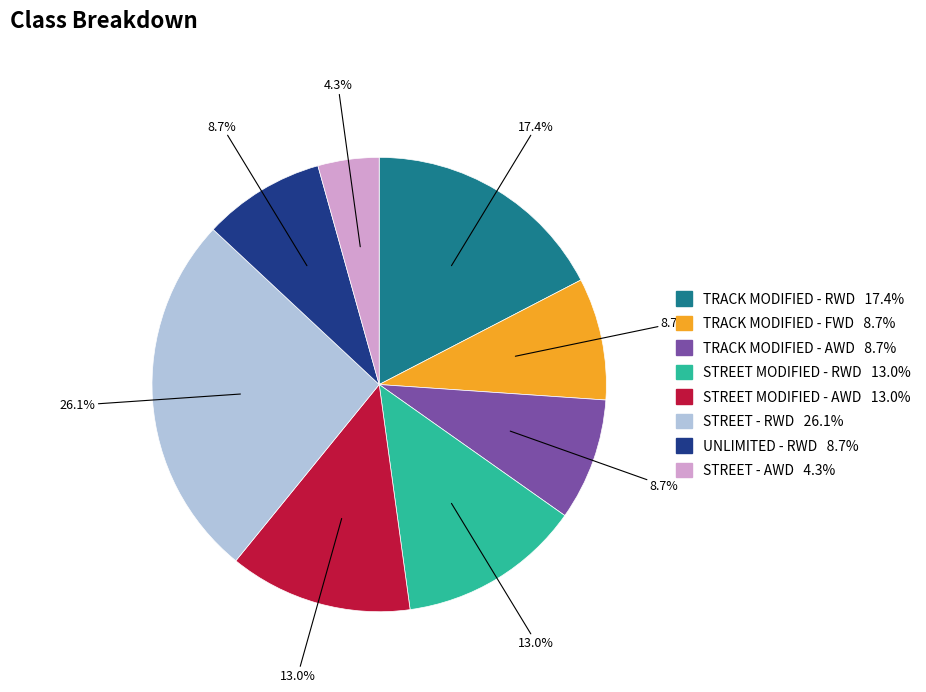

Count the number of slices in the pie.

8